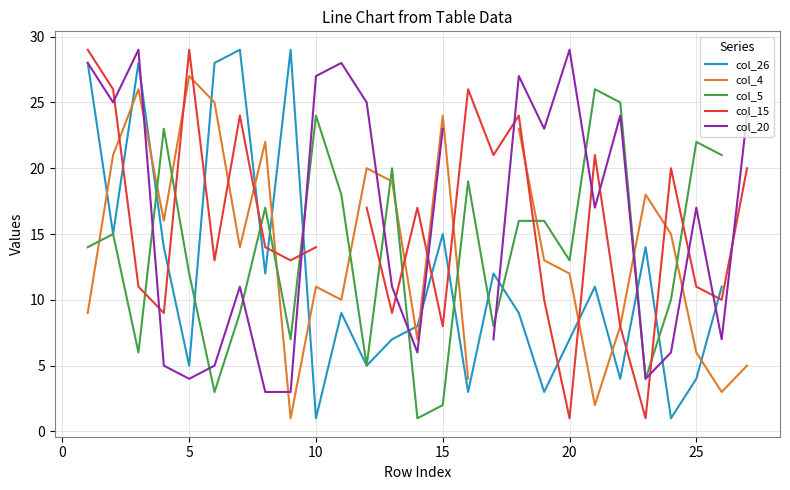

True or false: col_15 has a value of 9.0 at 11.

False